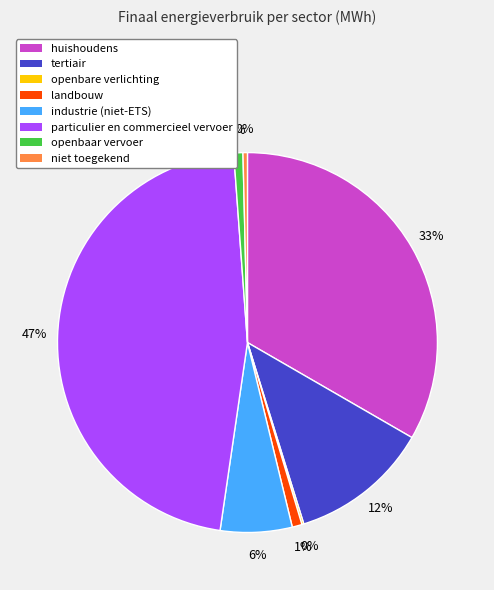

Combined, do particulier en commercieel vervoer and niet toegekend account for over 50%?

No